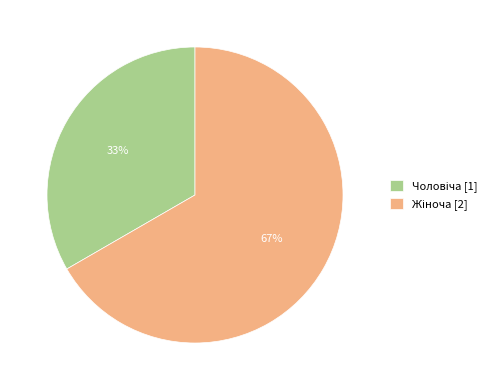

To the nearest percent, what is the average slice percentage?

50%